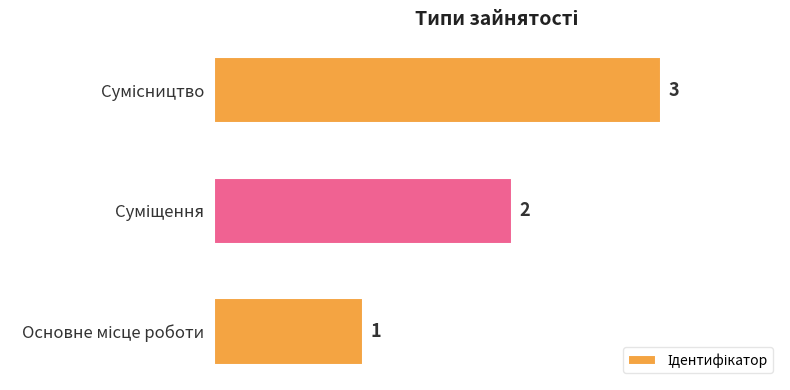

How many values are between 1 and 3?

3